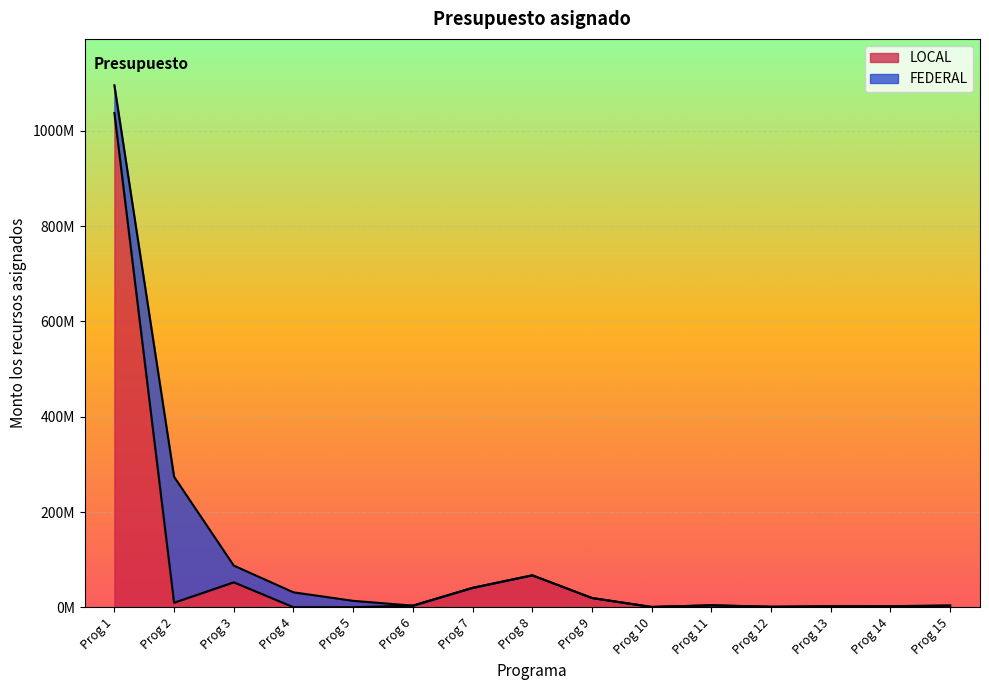

Is it true that the value at Prog 1 is 1815092012?

False